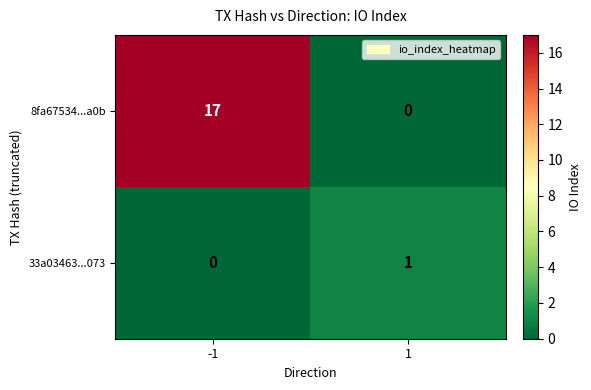

How many series are shown in this chart?

2